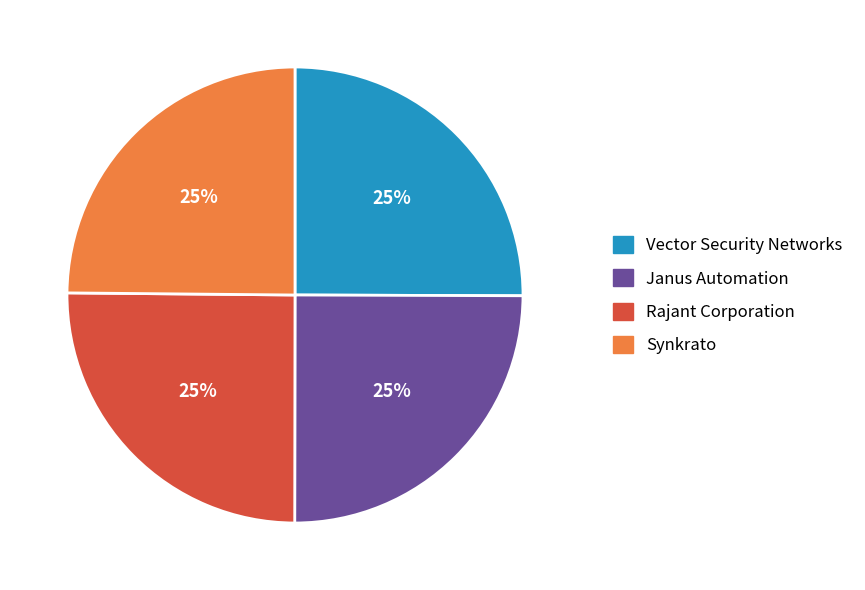

To the nearest percent, what portion does Rajant Corporation represent?

25%